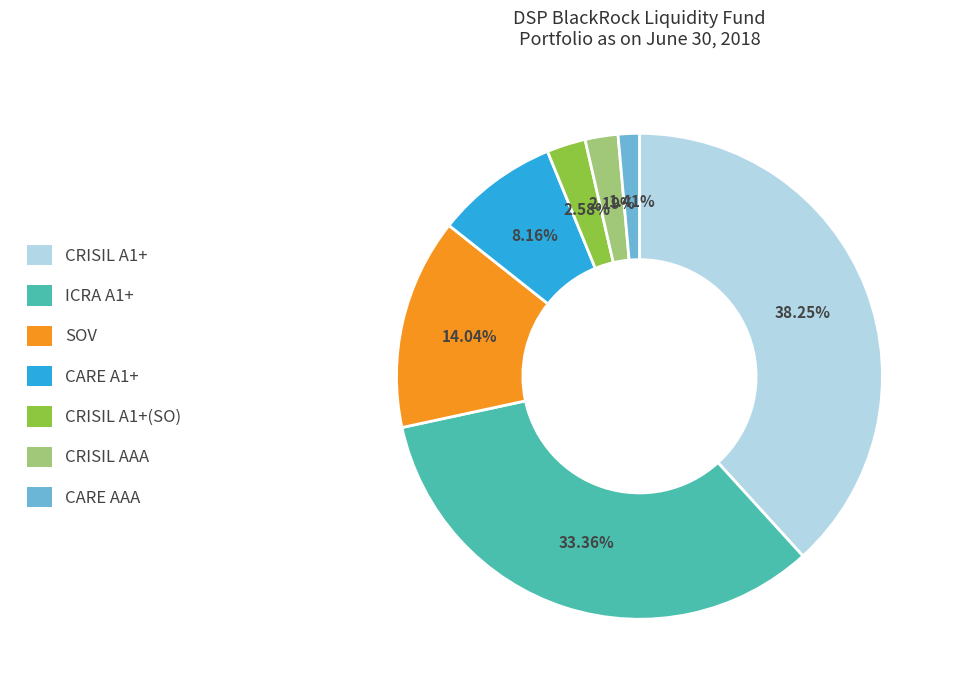

Is there any slice that represents more than half of the pie?

No